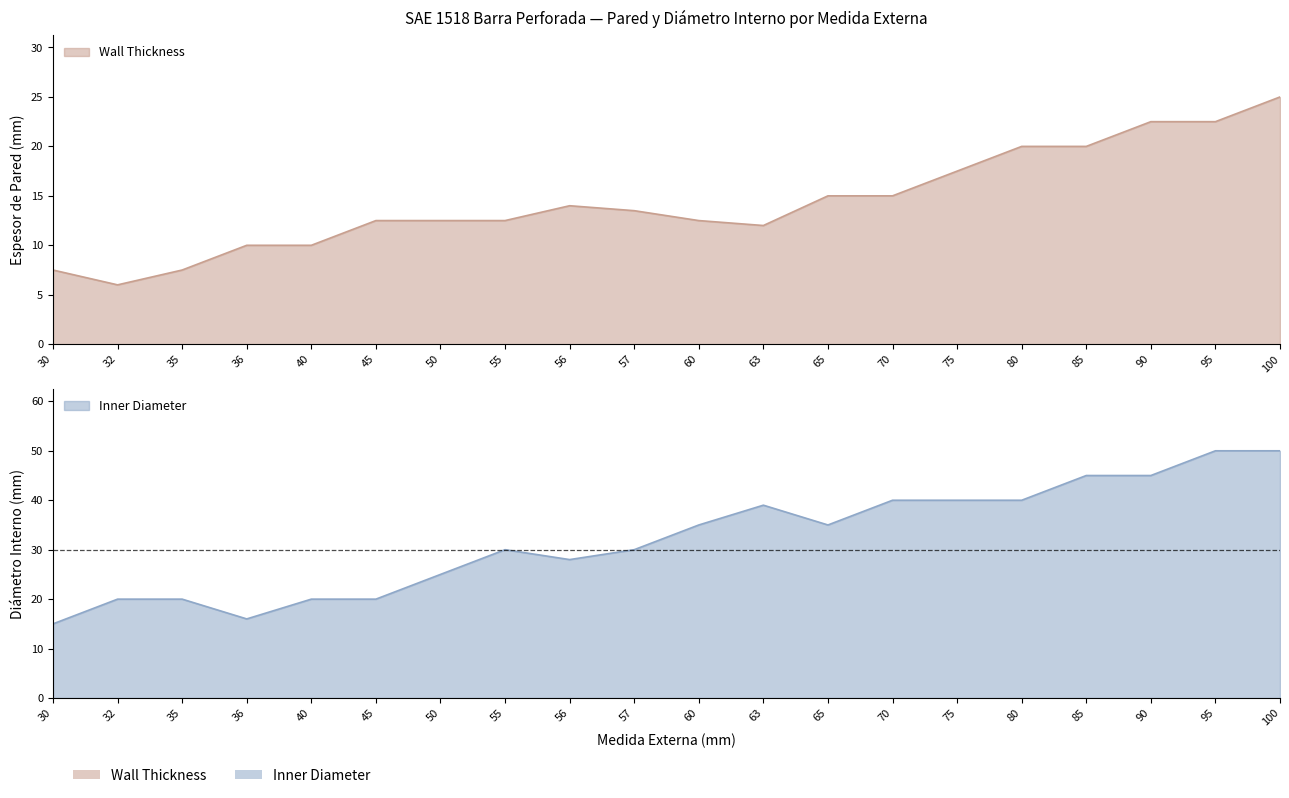

Reading left to right, list all the values displayed in this chart.

Wall Thickness: 7.5	6.0	7.5	10.0	10.0	12.5	12.5	12.5	14.0	13.5	12.5	12.0	15.0	15.0	17.5	20.0	20.0	22.5	22.5	25.0
Inner Diameter: 15.0	20.0	20.0	16.0	20.0	20.0	25.0	30.0	28.0	30.0	35.0	39.0	35.0	40.0	40.0	40.0	45.0	45.0	50.0	50.0